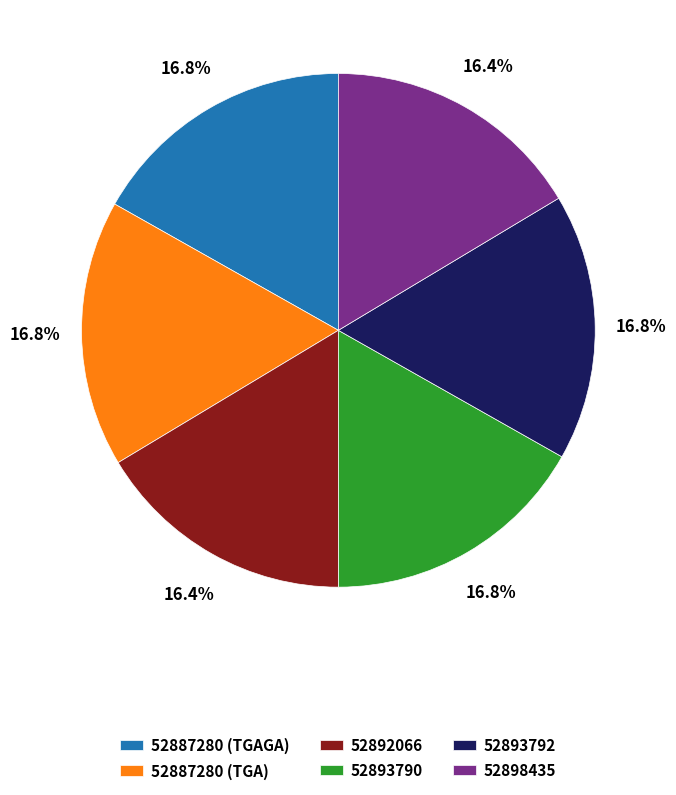

Does 52893790 represent more than half of the total?

No